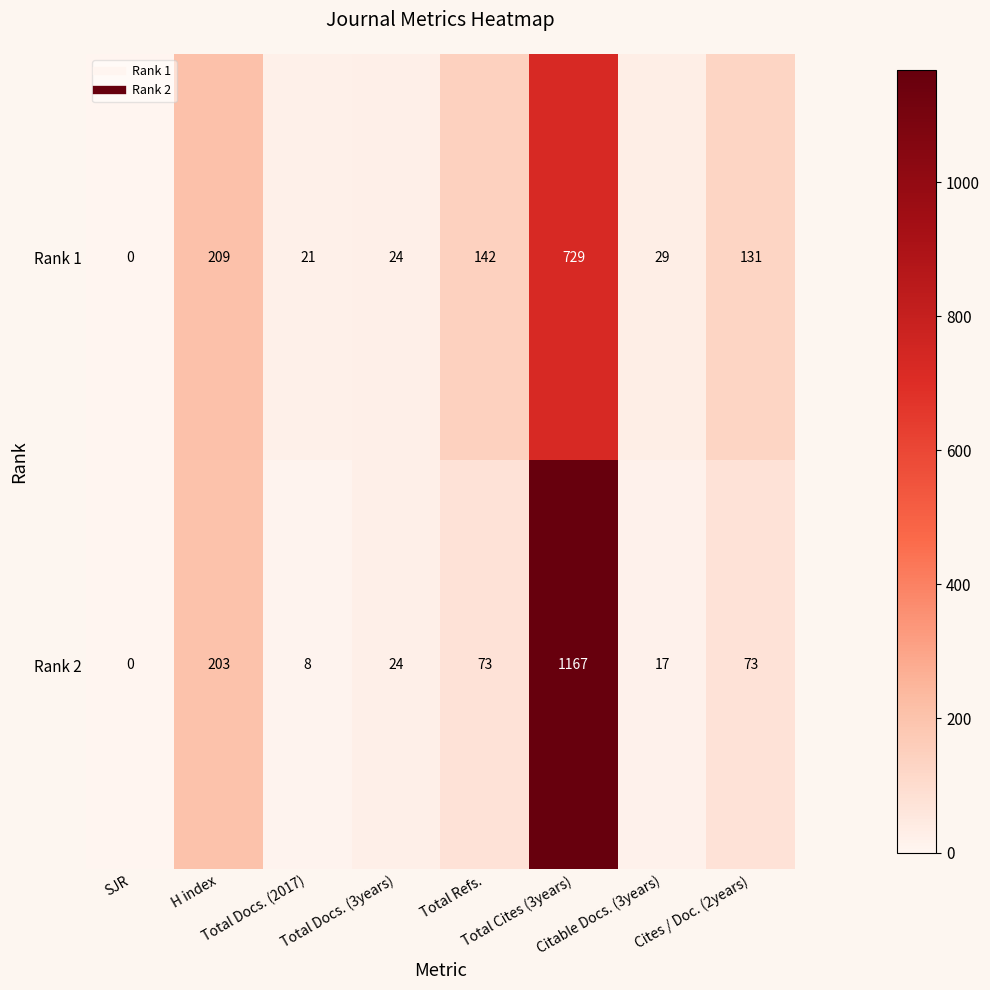

What is the difference between the second highest and second lowest values in the Rank 2 series?

195